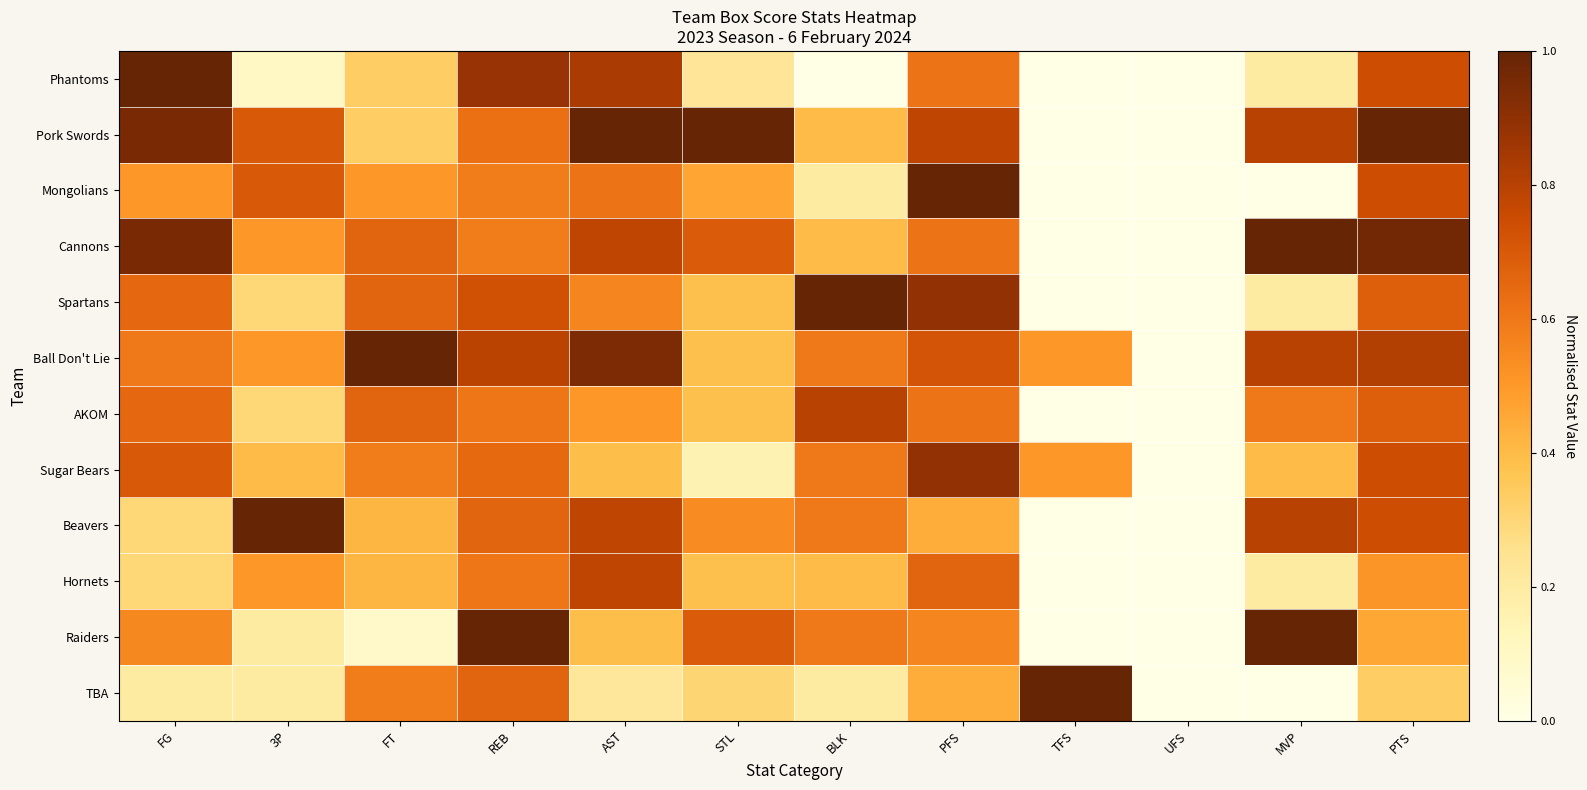

Count the number of data series in this chart.

12